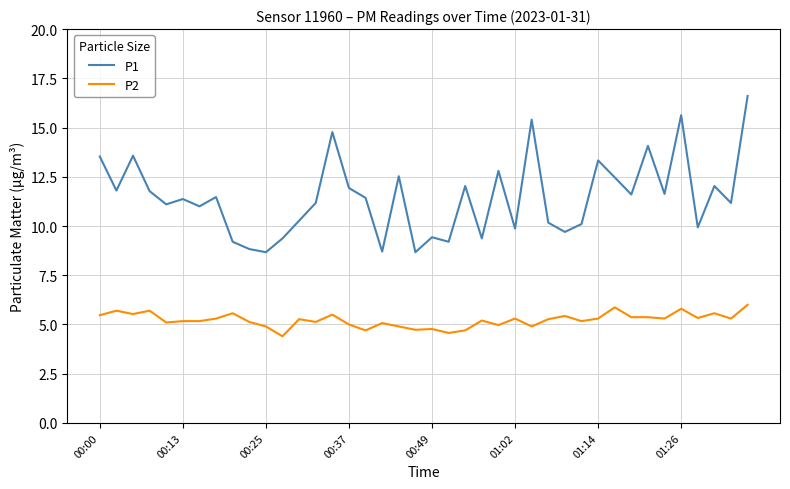

Which series has the largest total across all categories?

P1